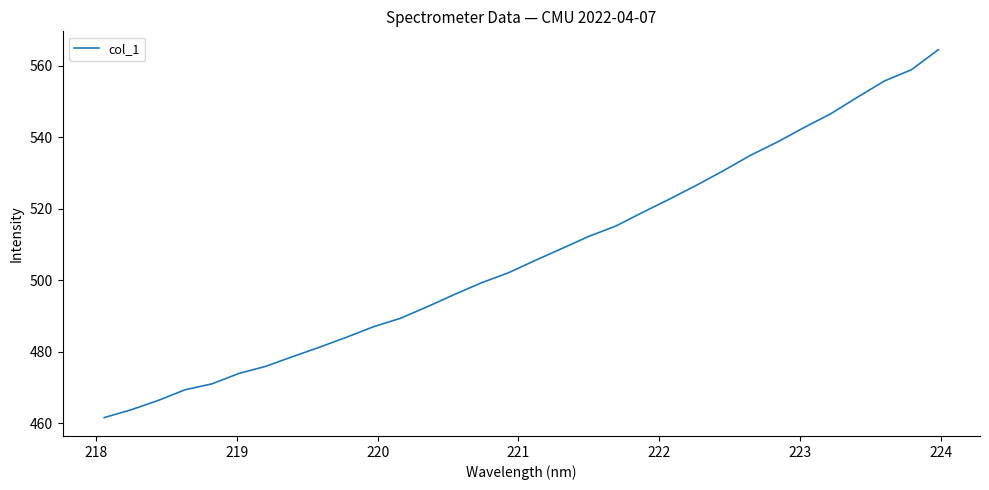

Does the chart display data point markers on the line(s)?

No